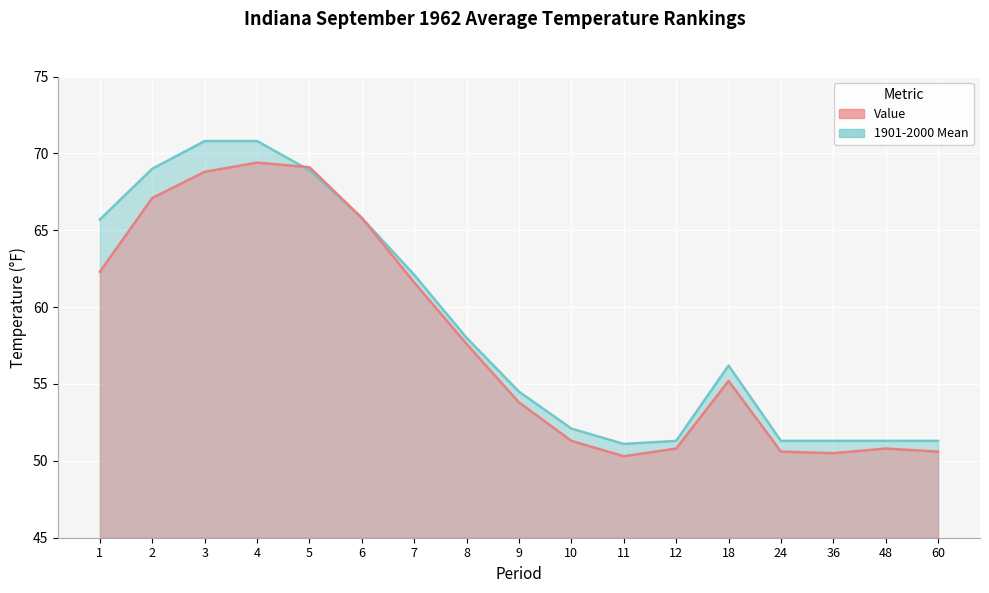

At which label is 1901-2000 Mean closest to 60?

8